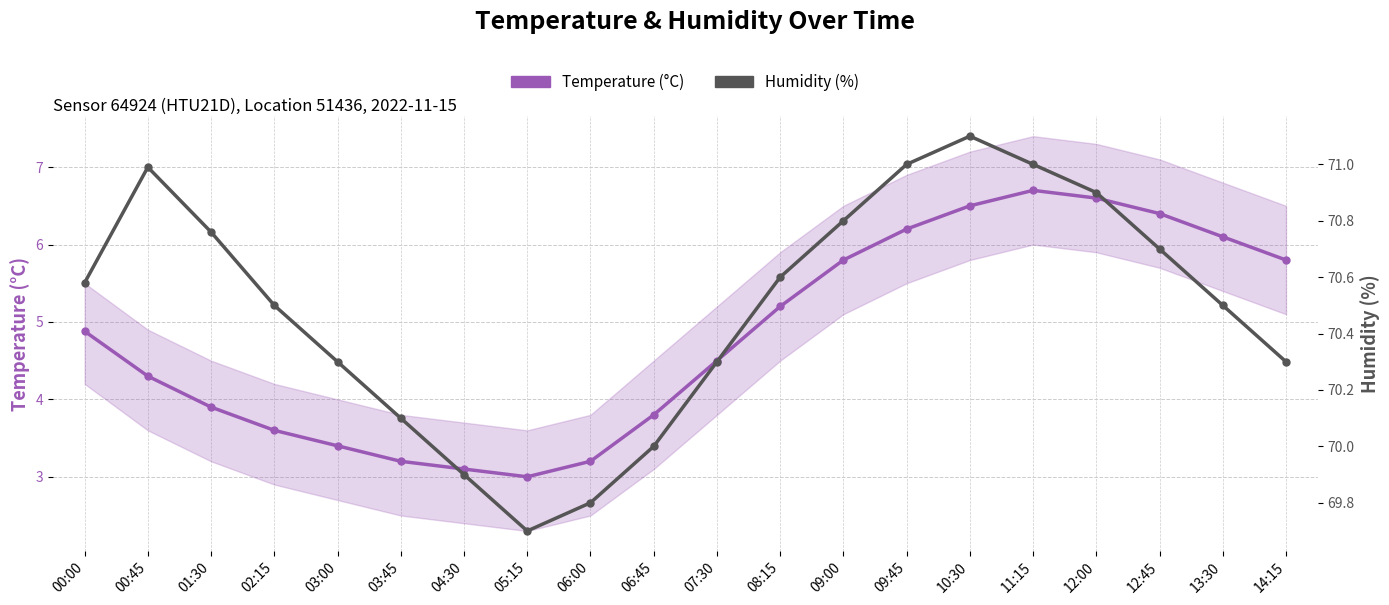

The Temperature (°C) series shows 6.7 at 00:45. True or false?

False